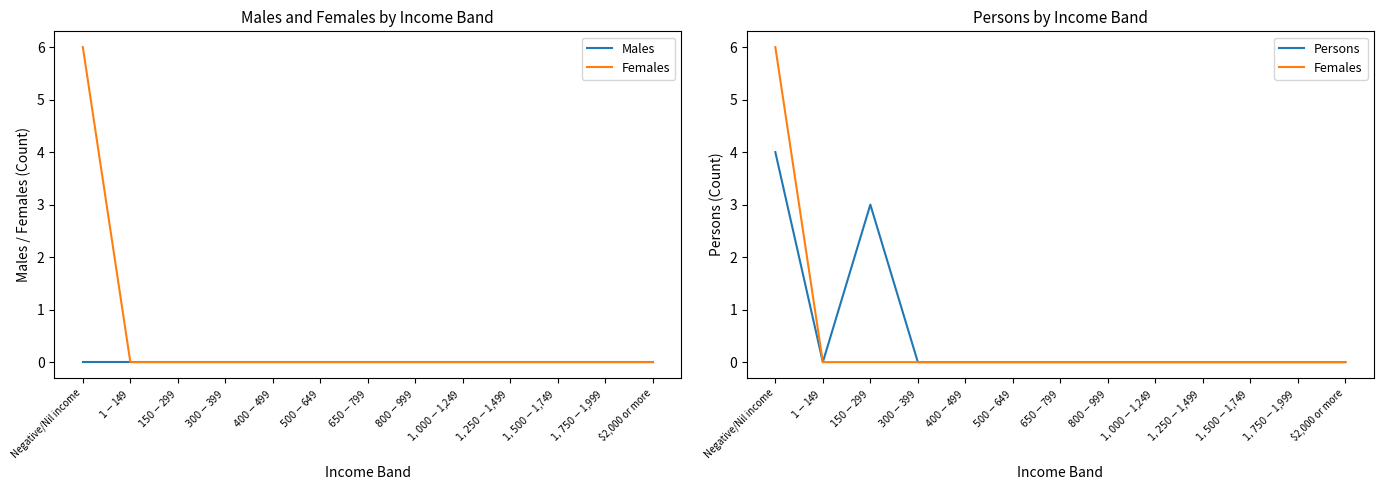

What position from the right is $1,250-$1,499?

4